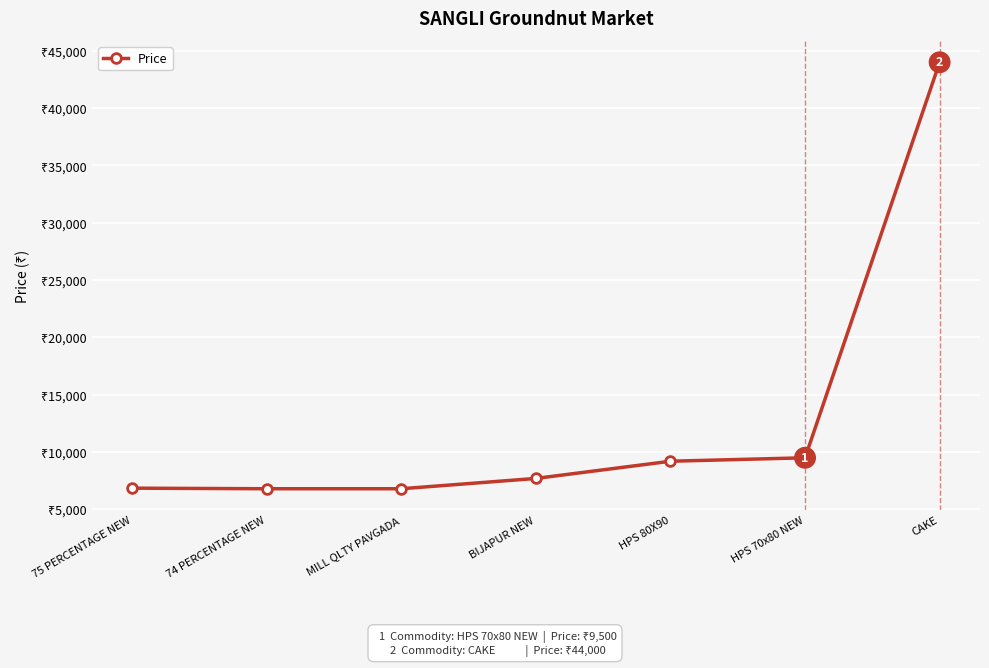

Reading left to right, transcribe all the data shown in this chart.

75 PERCENTAGE NEW=6850	74 PERCENTAGE NEW=6800	MILL QLTY PAVGADA=6800	BIJAPUR NEW=7700	HPS 80X90=9200	HPS 70x80 NEW=9500	CAKE=44000